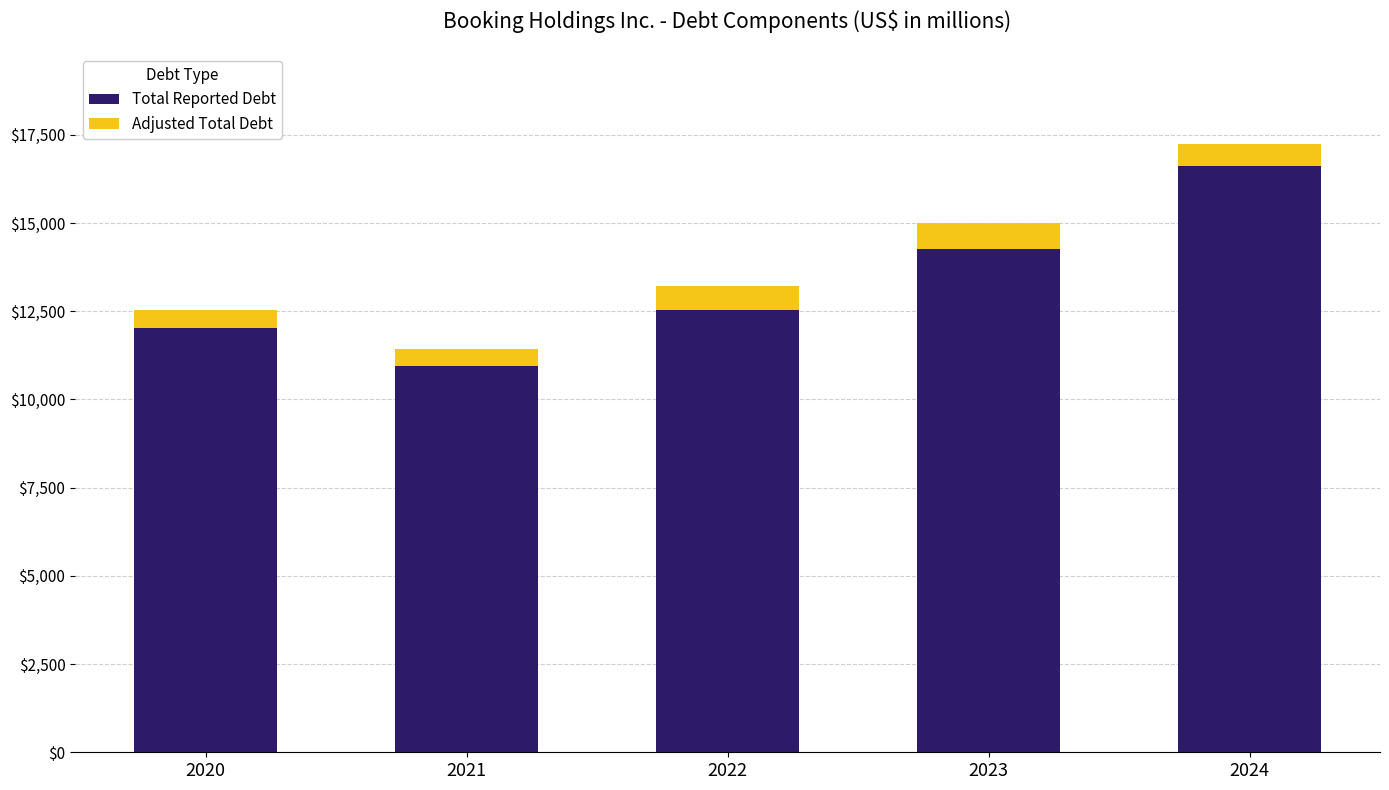

At which label does Total Reported Debt reach its minimum?

2021